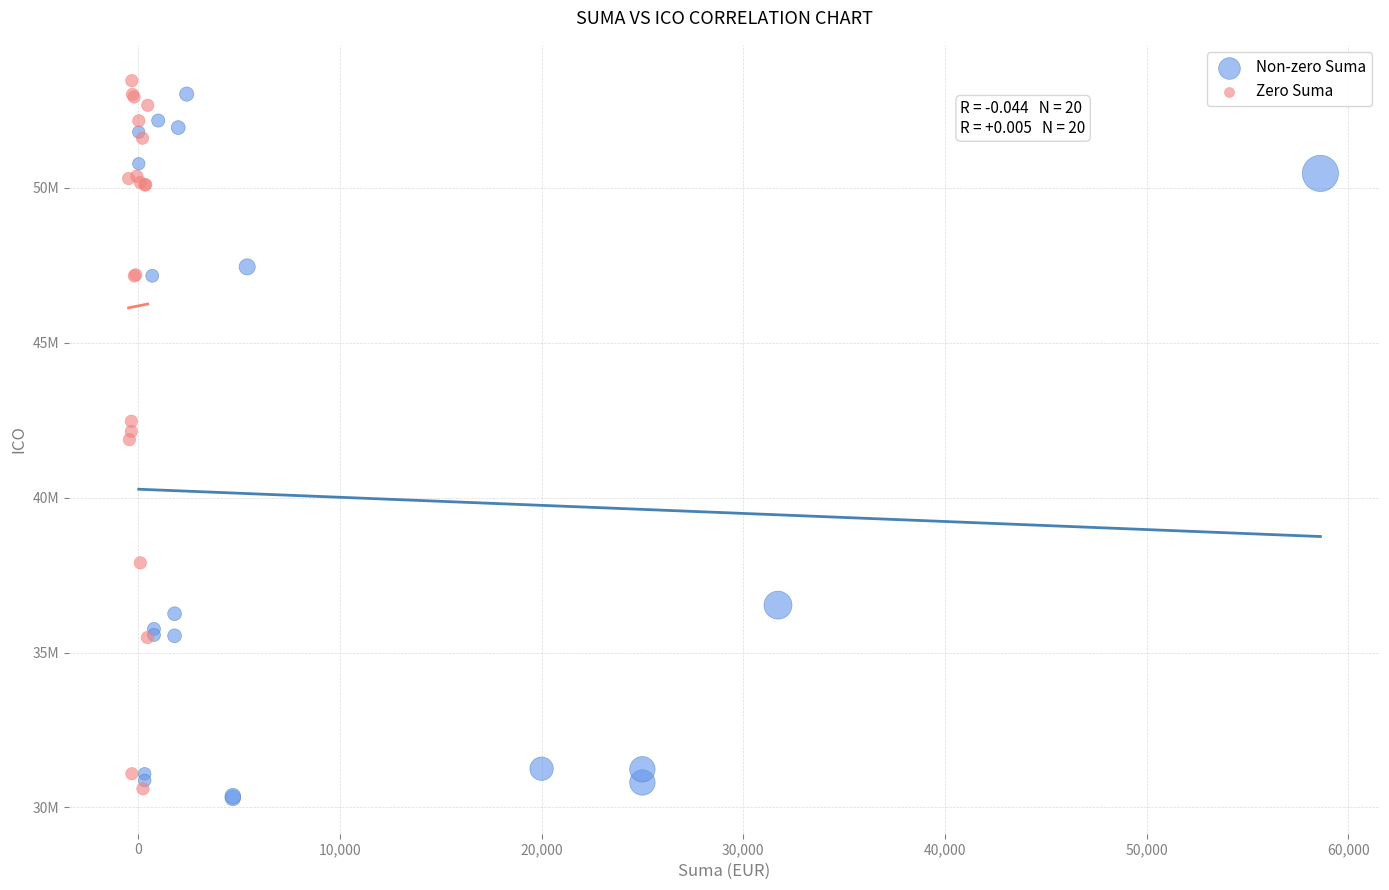

What are all the series names shown in the legend?

Non-zero Suma, Zero Suma